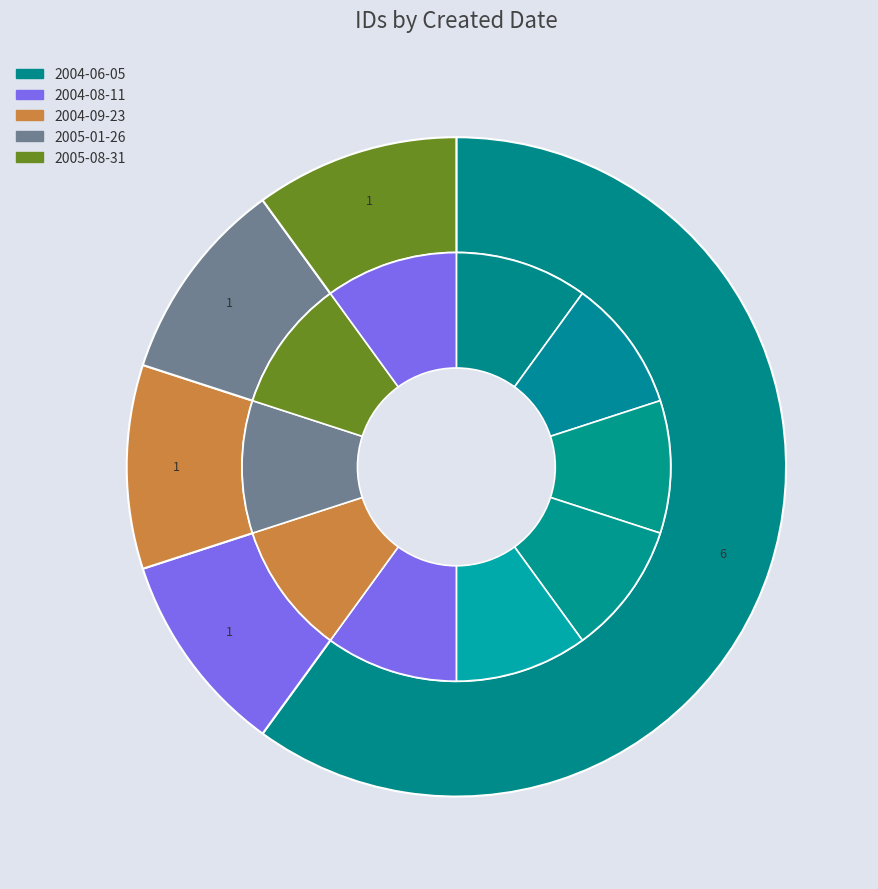

What percentage is the 8 slice, to the nearest percent?

10%